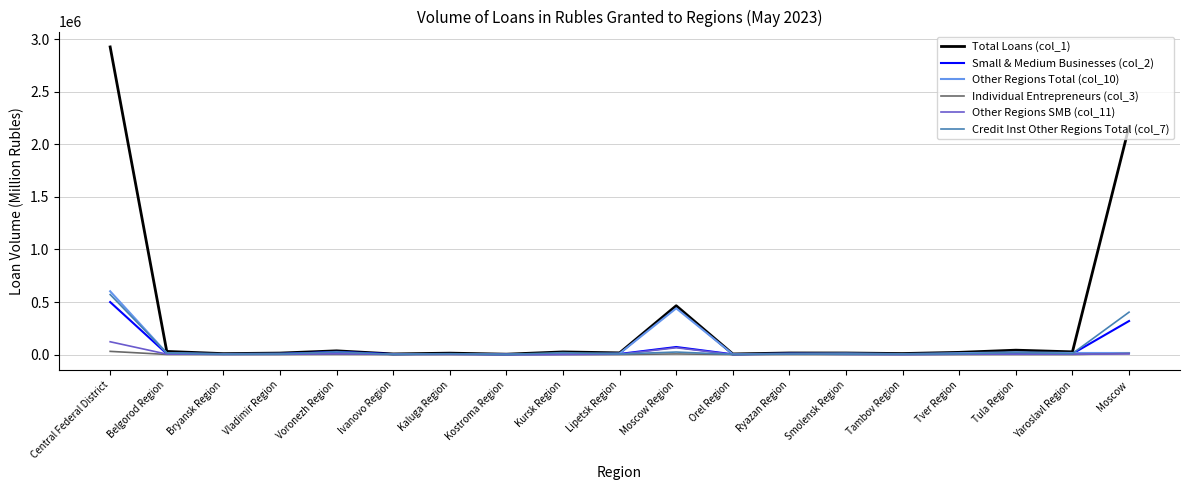

What is the difference between the second highest and second lowest values in the Total Loans (col_1) series?

2163093